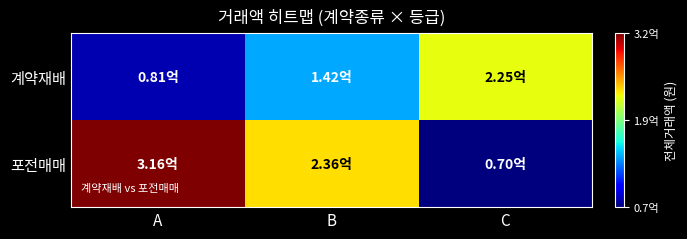

What is the total value across all series at A?

397000000